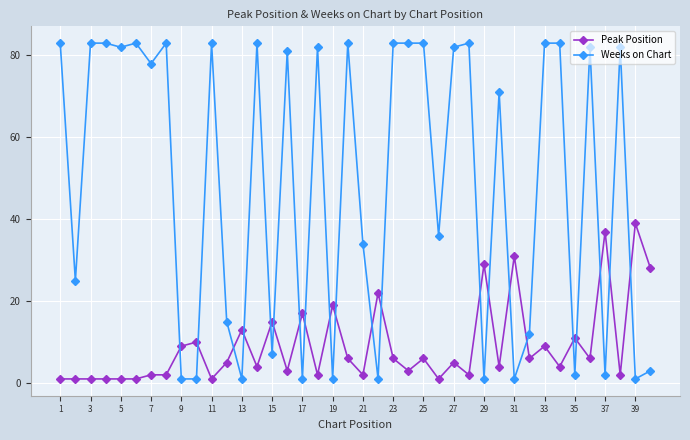

Which series has the widest spread of values?

Weeks on Chart